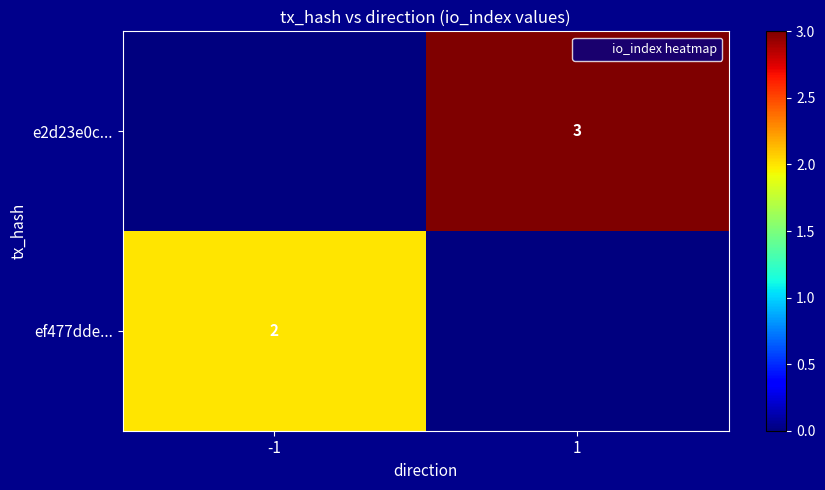

At which category does the chart reach its minimum across all series?

1